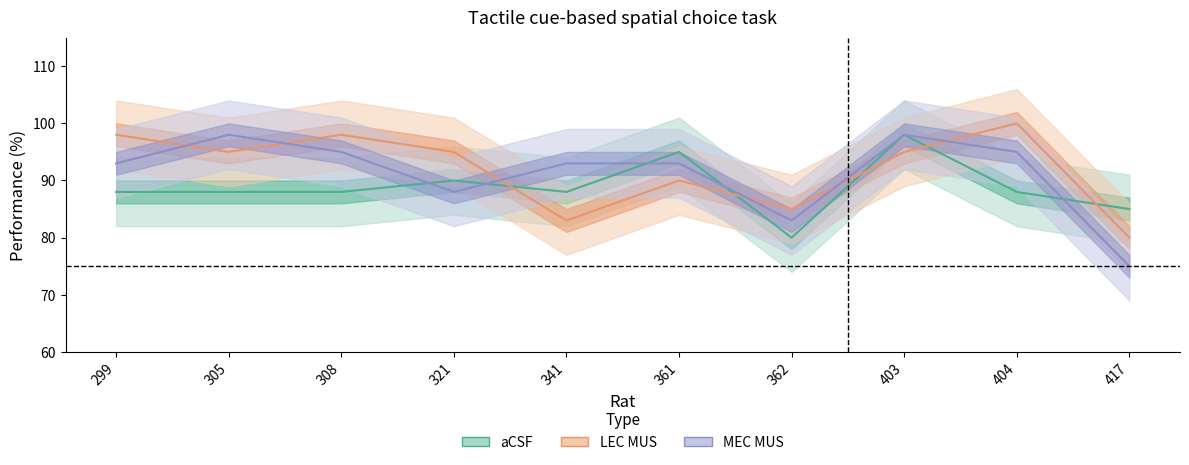

Is it true that aCSF equals 50 at 361?

False